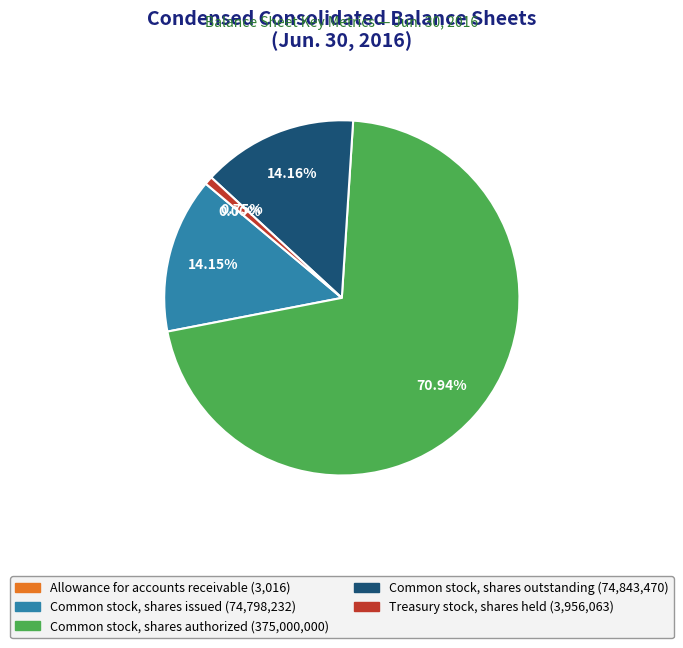

True or false: Common stock, shares outstanding accounts for 14% of the total.

True